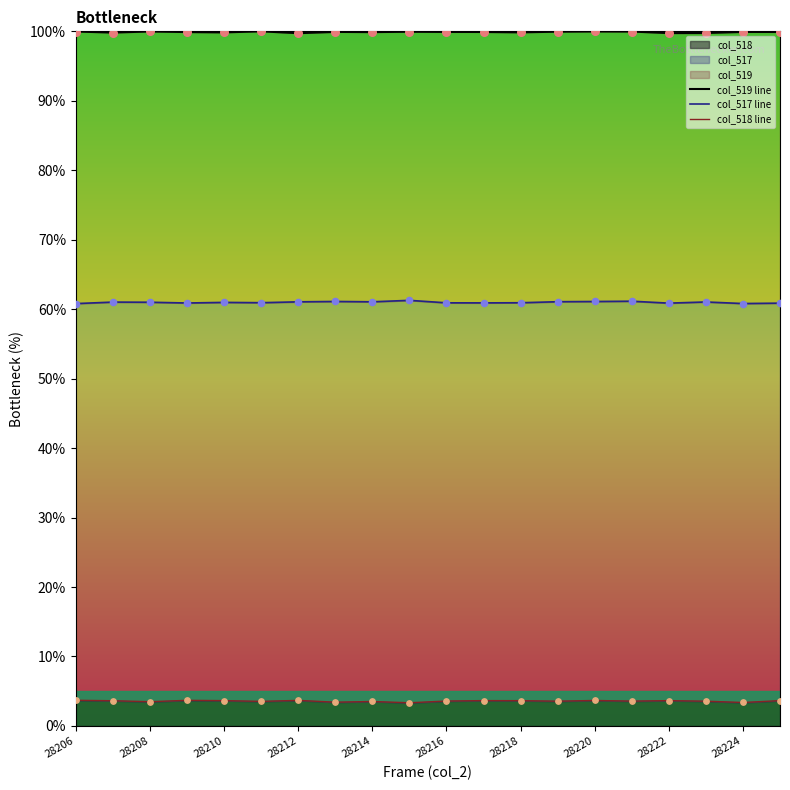

Which series has the largest total across all categories?

col_519 line